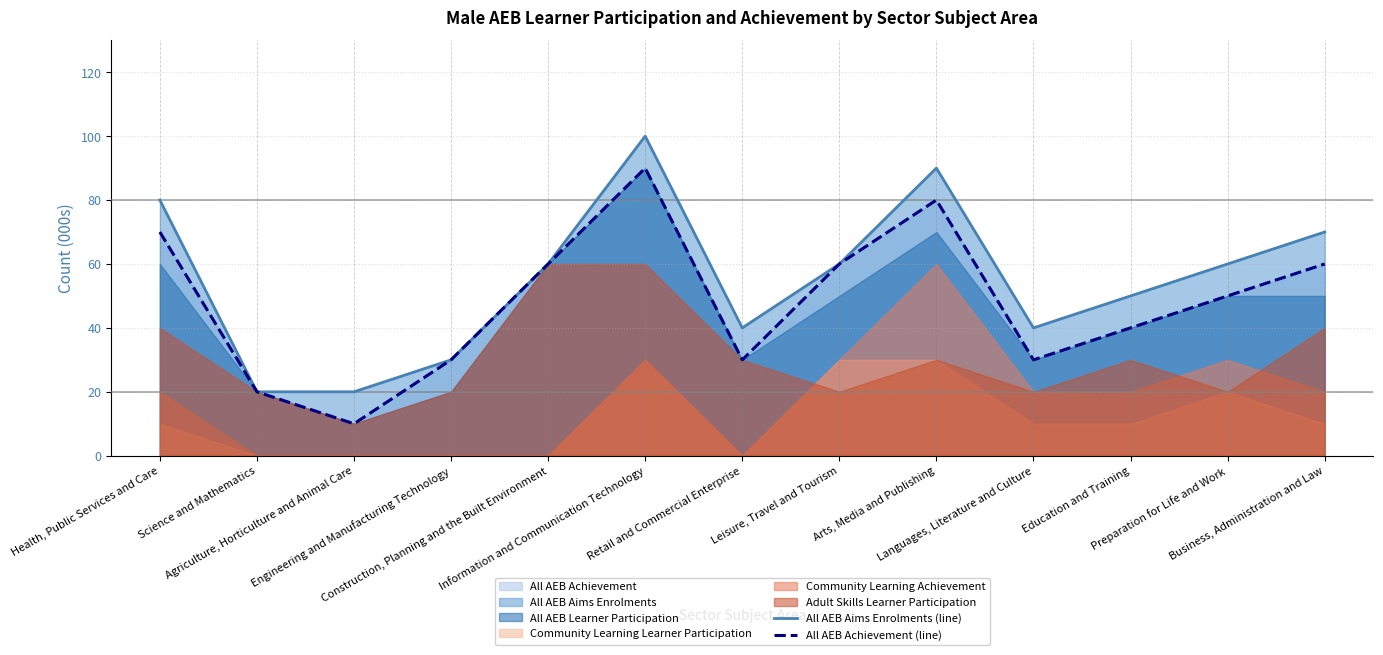

What is the lowest value of the All AEB Achievement (line) series?

10